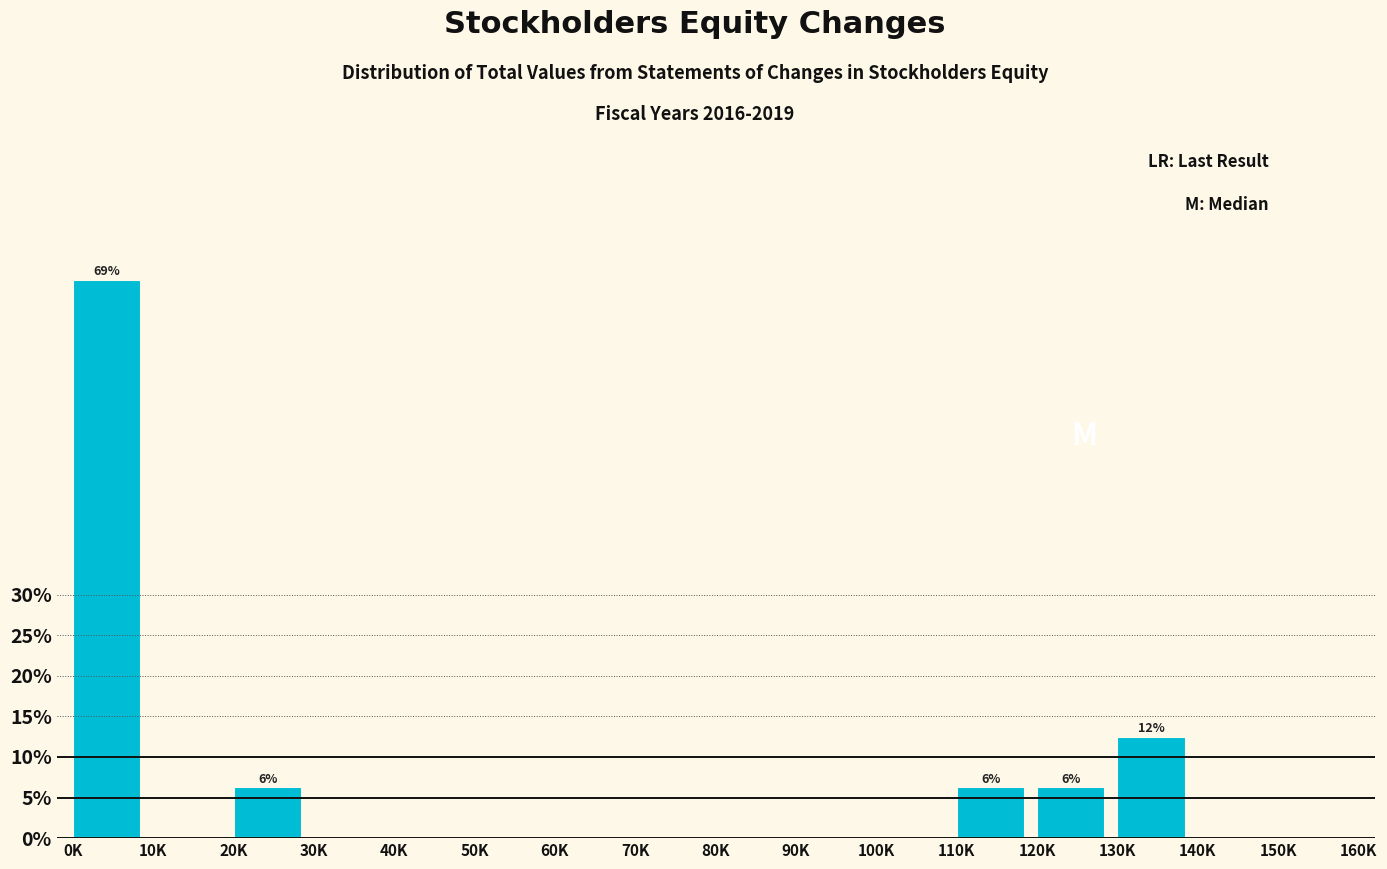

At which label is the value closest to 34?

130K